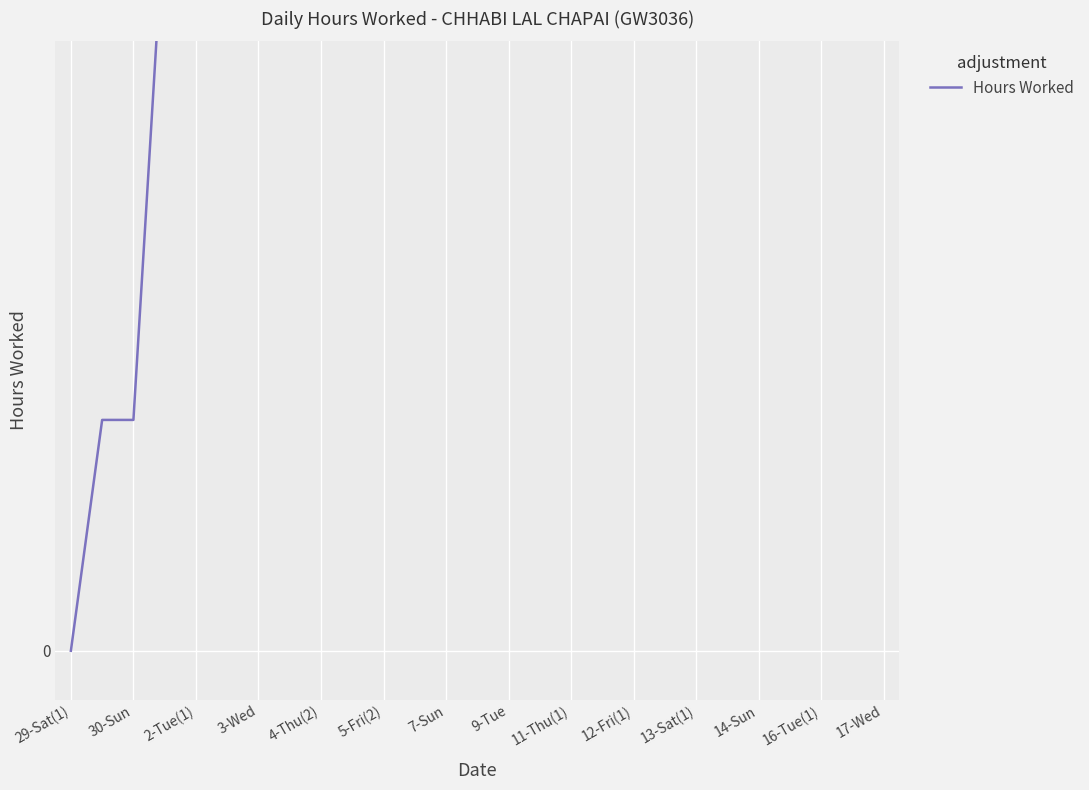

Is this an area chart (filled region under the line)?

No